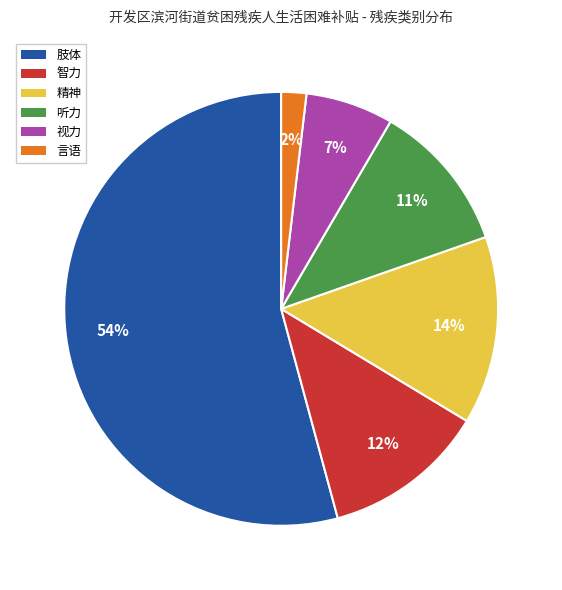

True or false: 视力 accounts for 7% of the total.

True